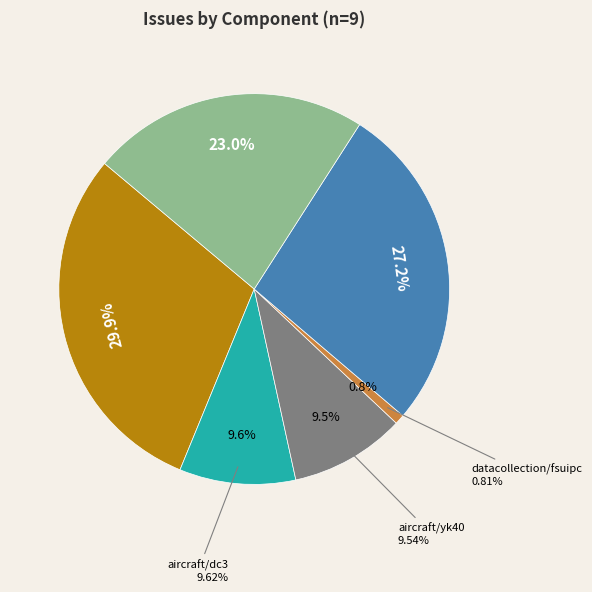

Rank the categories by value from highest to lowest.

aircraft/b737, gui, other, aircraft/dc3, aircraft/yk40, datacollection/fsuipc